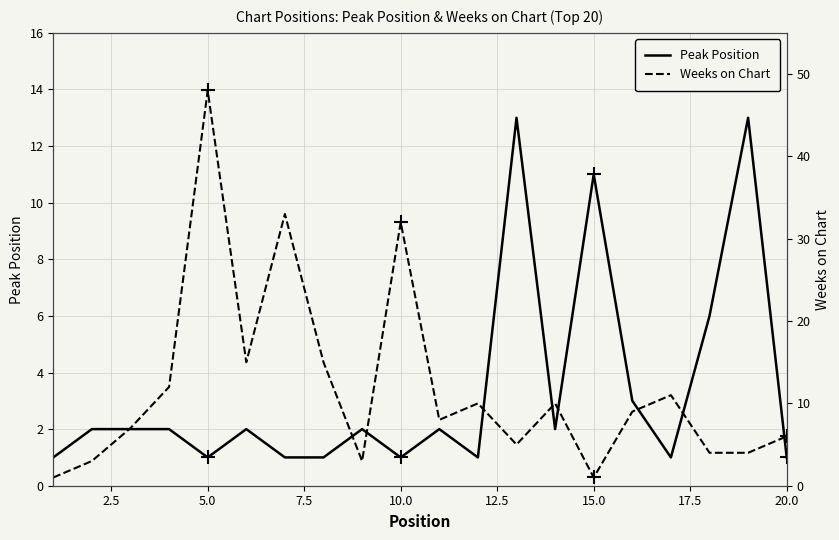

Is it true that Peak Position equals 11 at 15.0?

True